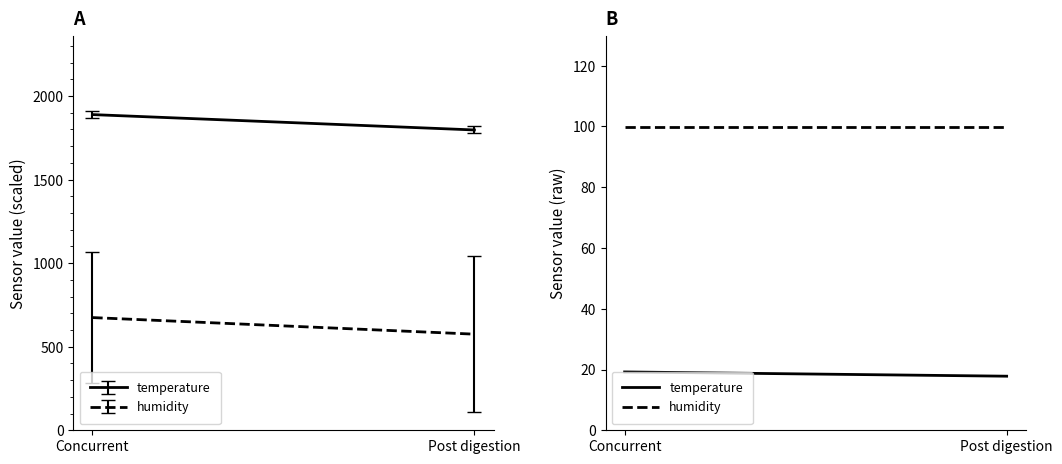

Is it true that temperature equals 19.2 at Concurrent?

True